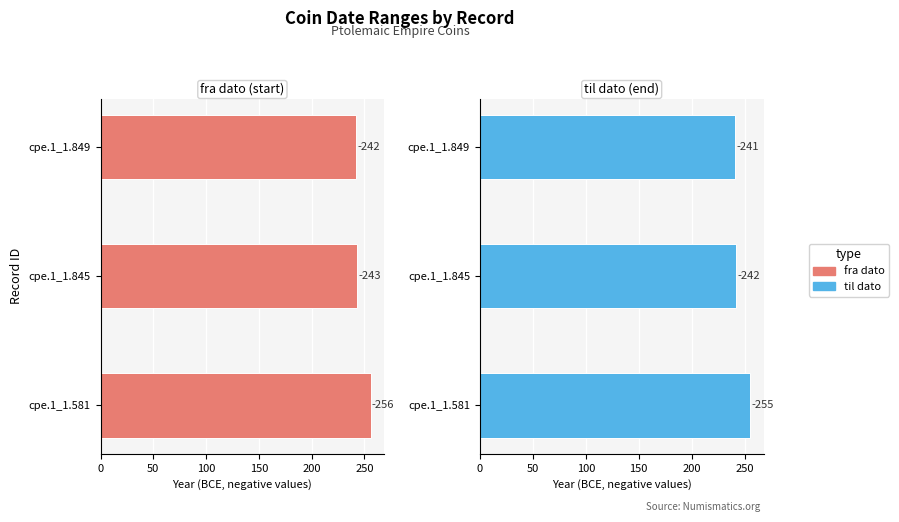

What are all the series names shown in the legend?

fra dato, til dato